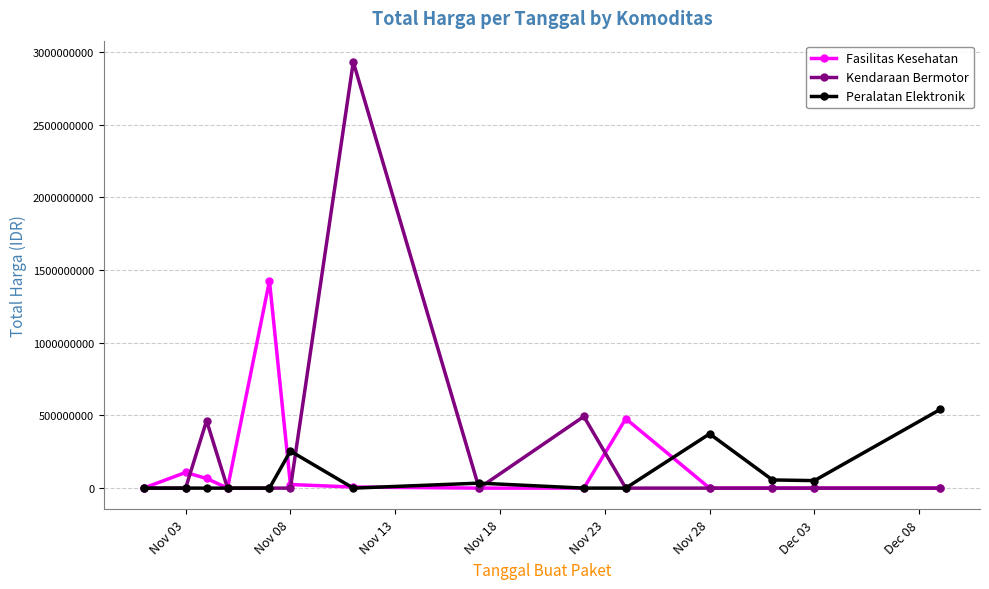

Rank the series by their maximum value, from highest to lowest.

Kendaraan Bermotor, Fasilitas Kesehatan, Peralatan Elektronik